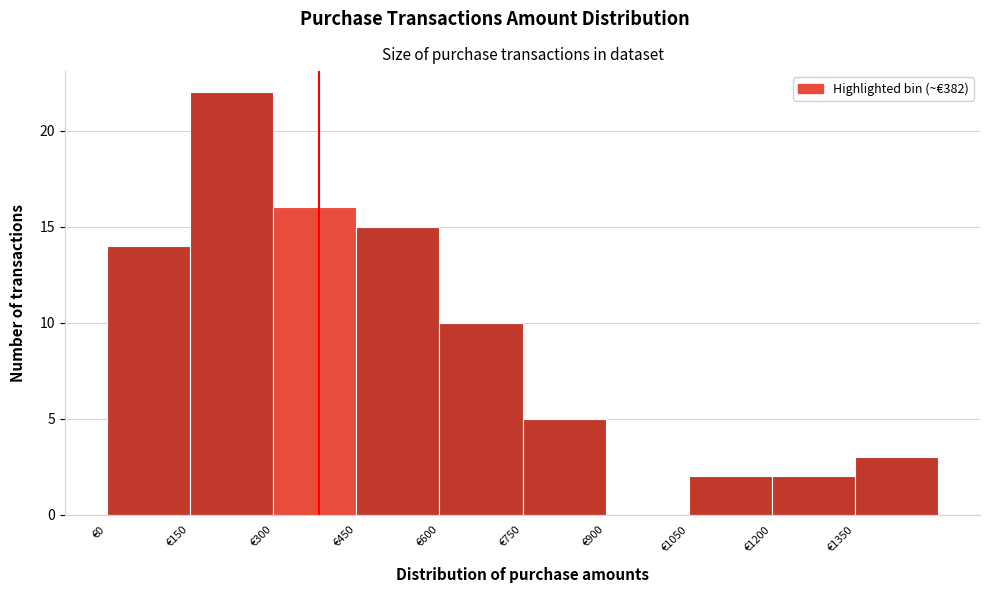

How tall is the bar that spans 150 to 300 on the x-axis? Neither the bar edges nor the heights are printed on the chart, so give them approximately, as read against the axes.

22